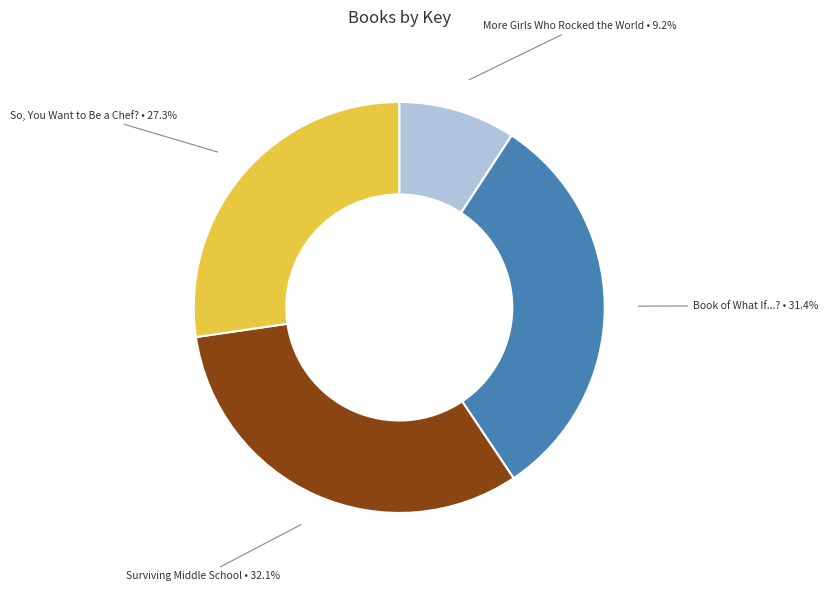

The More Girls Who Rocked the World slice represents 1% of the pie. True or false?

False